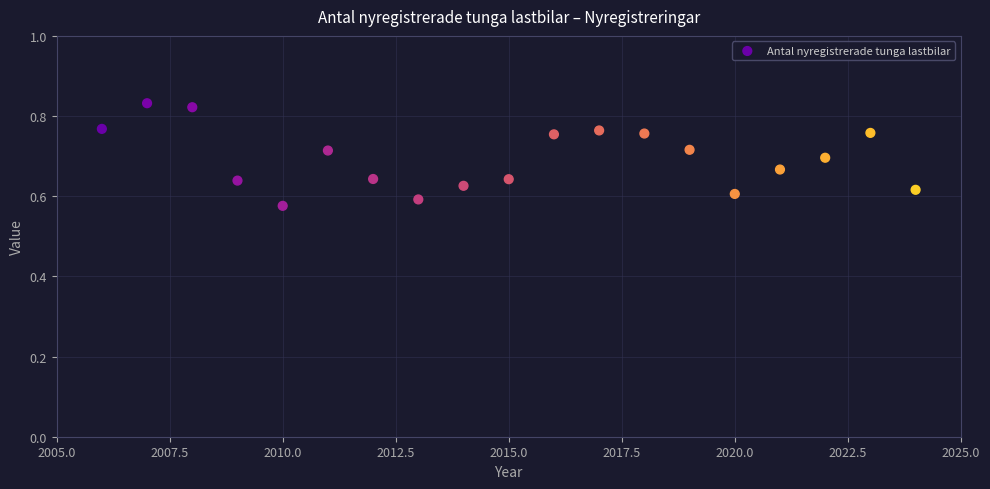

What is the range of X values (max minus min)?

18.0